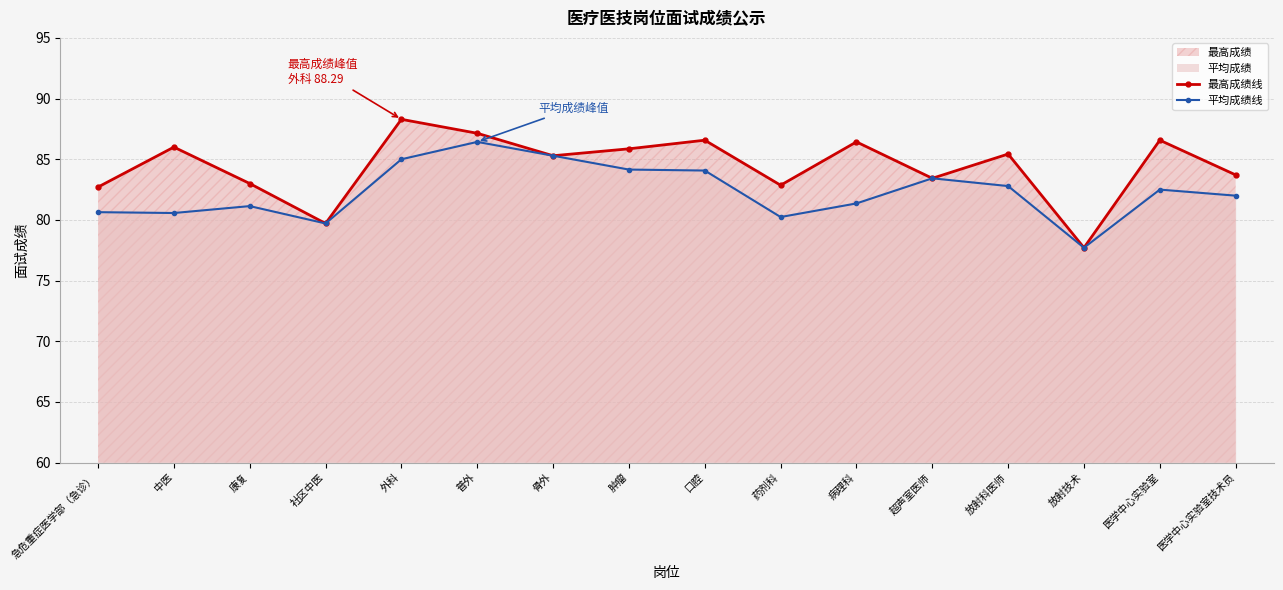

How many data points in 最高成绩线 are less than 85?

7